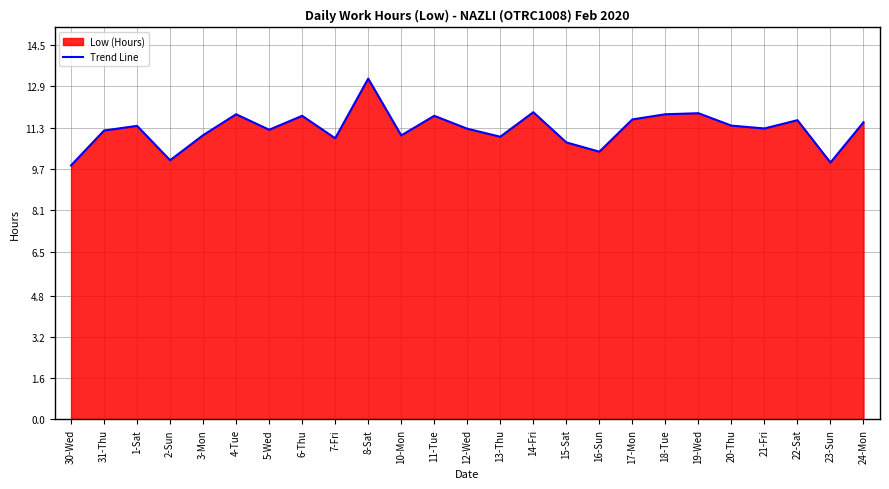

Approximately how many times larger is the value at 11-Tue compared to 21-Fri?

1.0